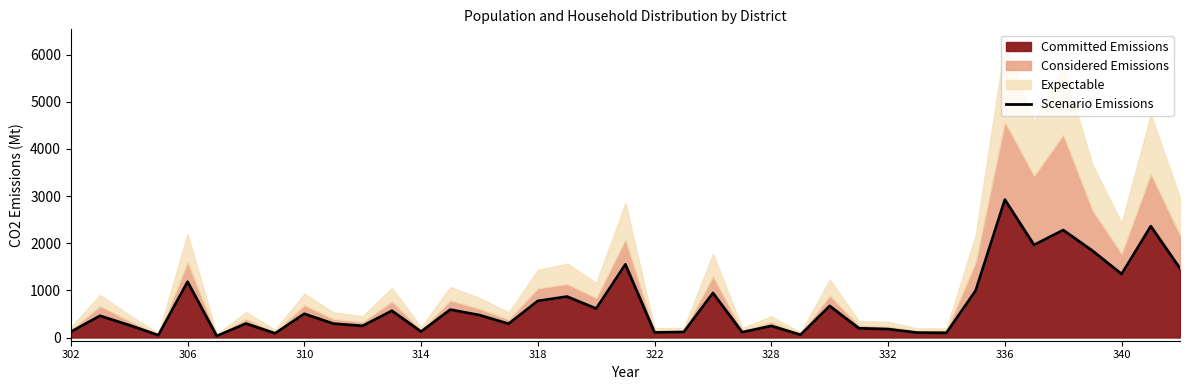

How many interior local peaks (higher than both neighbors) does the data have?

14